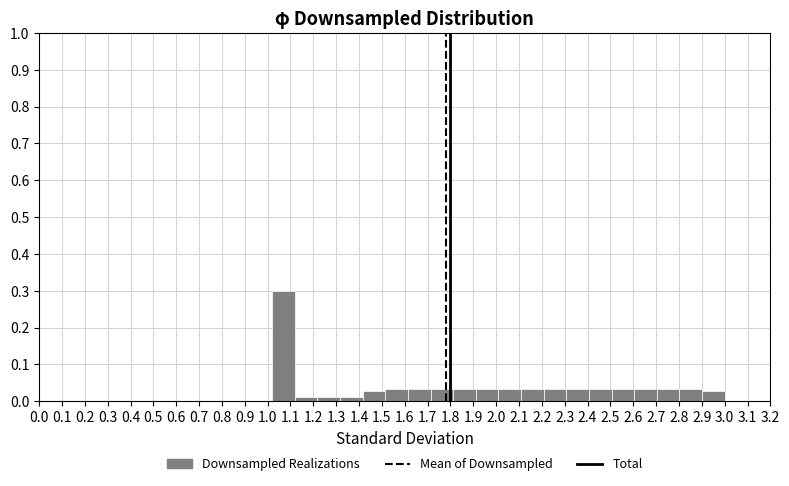

Which range on the x-axis has the tallest bar?

1.020 to 1.119